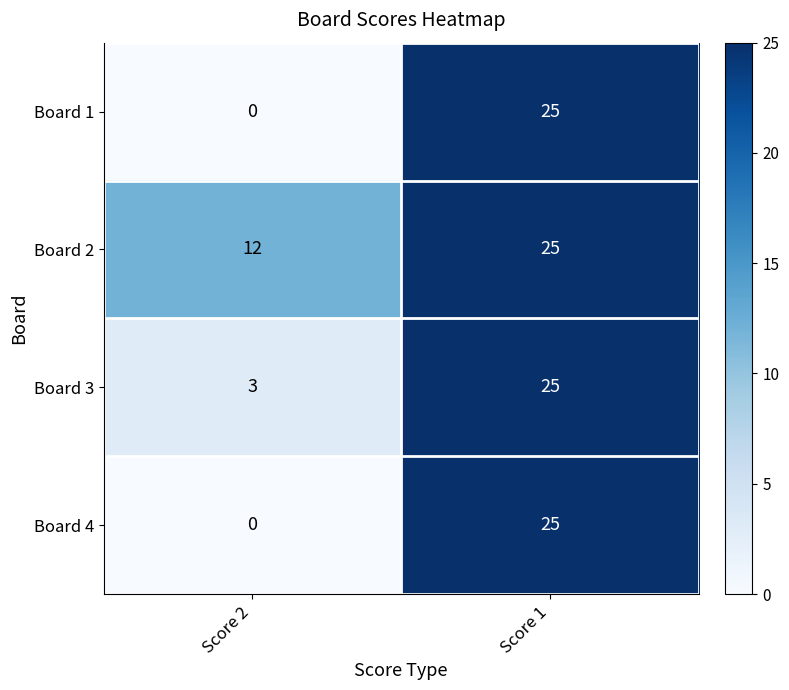

What is the total value across all series at Score 1?

100